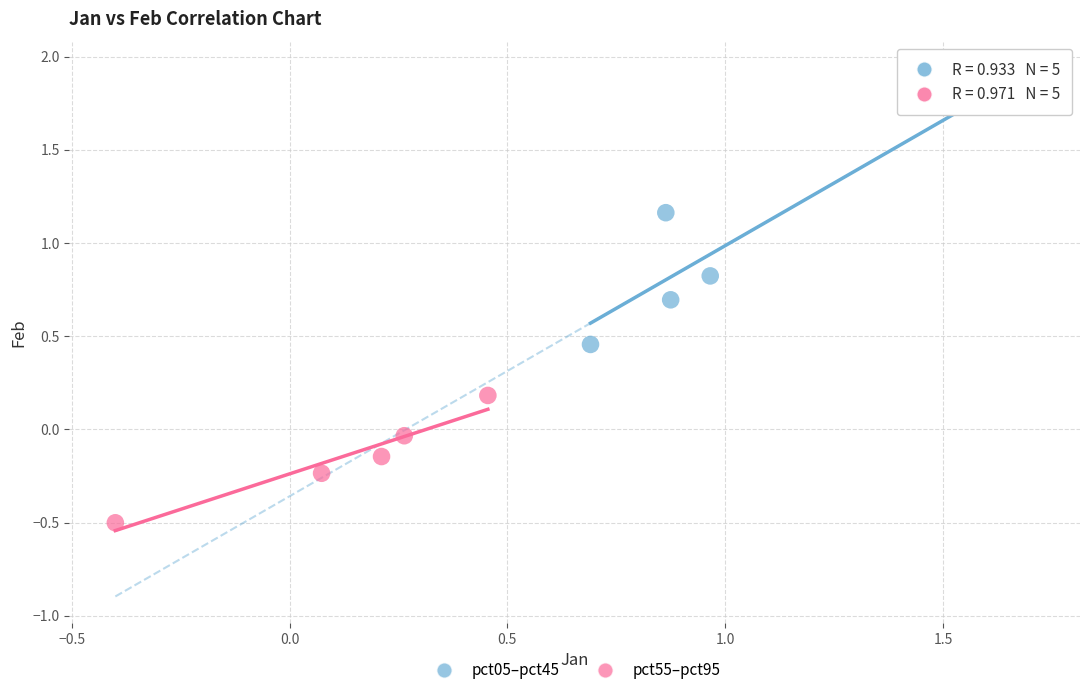

Which series contains the highest Y value?

pct05–pct45